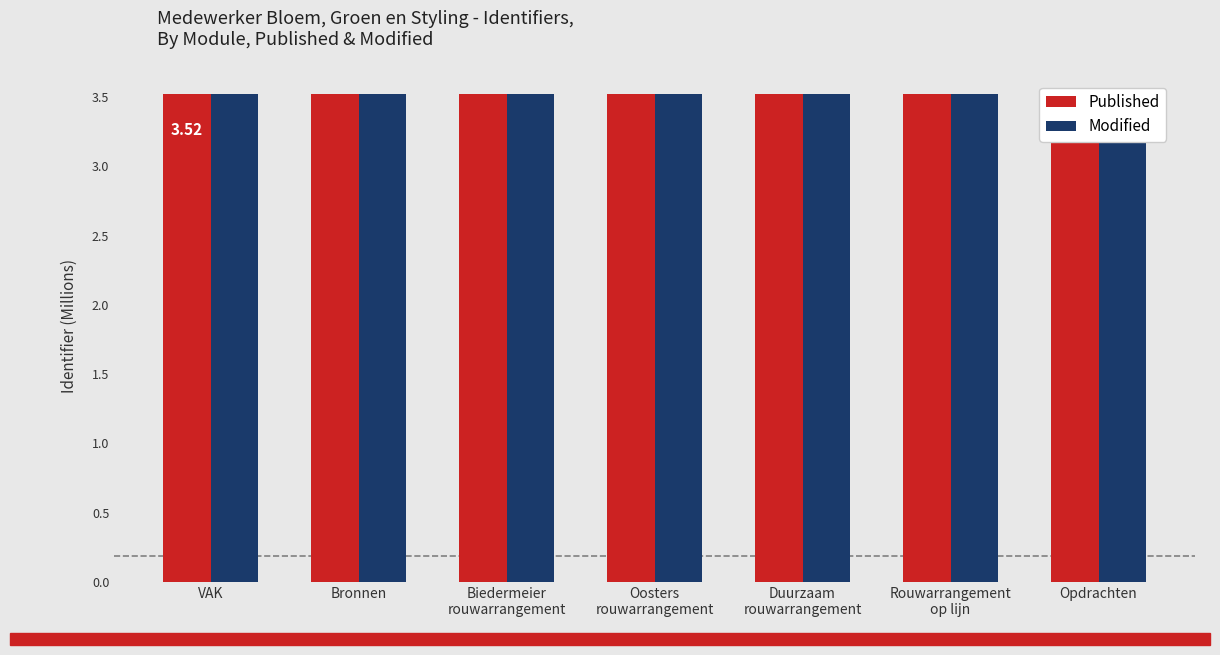

The value of Published at Duurzaam
rouwarrangement is 3.5. True or false?

True